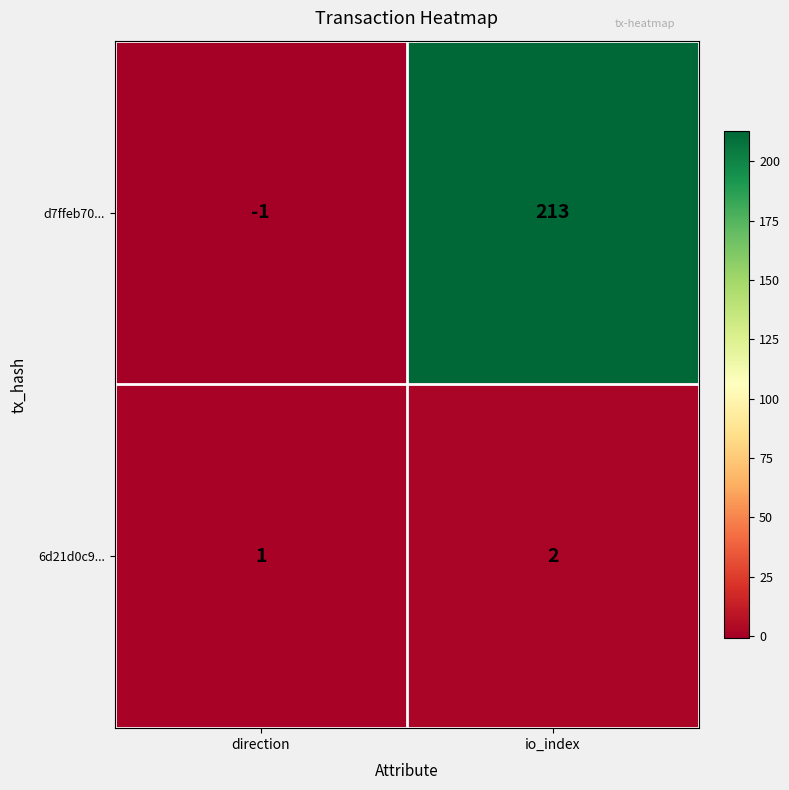

Which series has the largest range (max minus min)?

d7ffeb70...